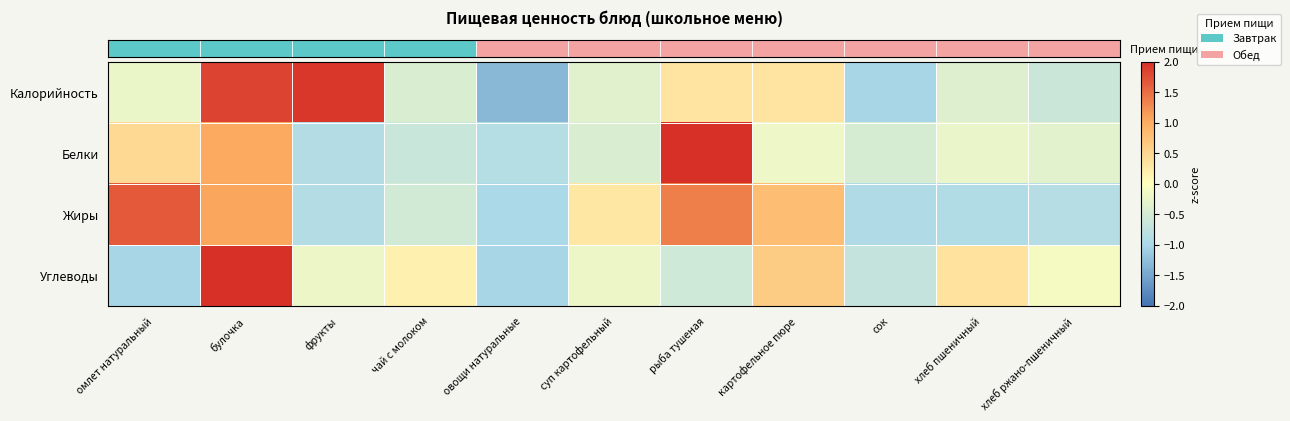

How many data points does each series have?

11